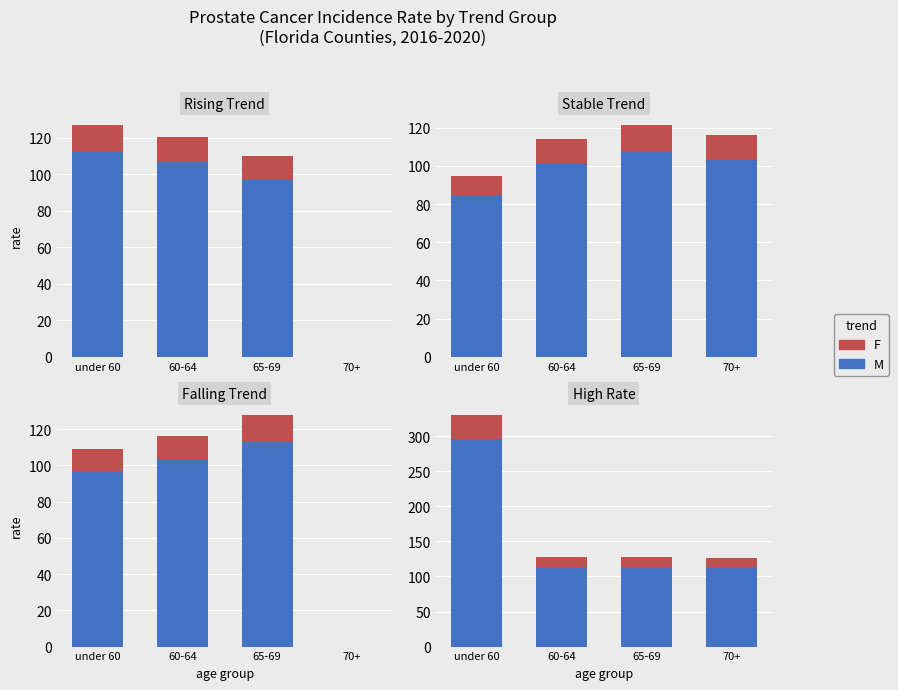

Is the value of M at 60-64 greater than the value of F at 65-69?

Yes